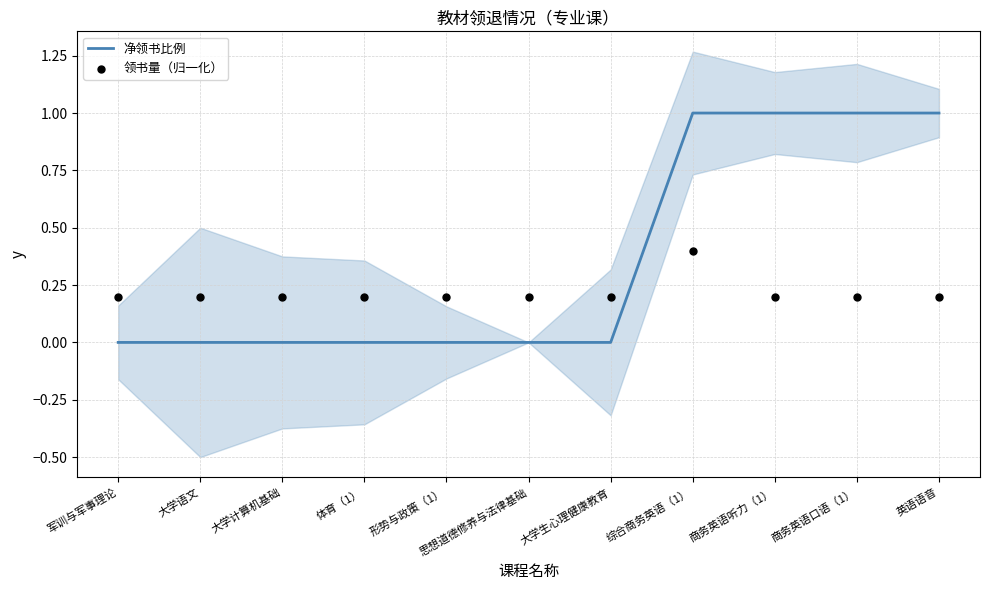

What is the total value across all series at 大学计算机基础?

0.2